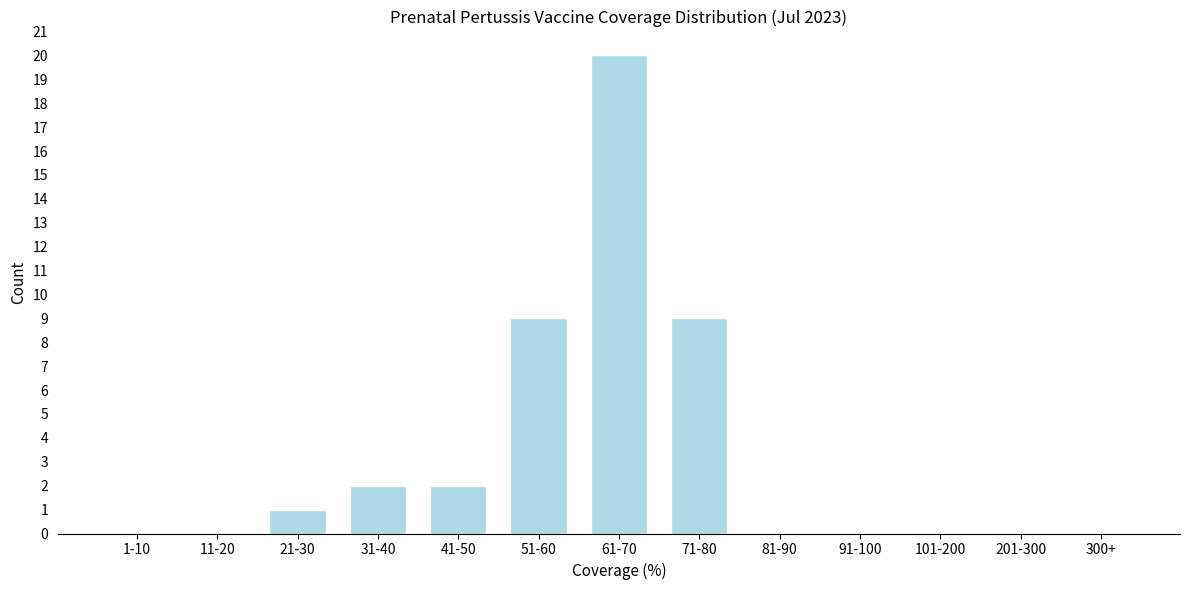

Reading left to right, list all the values displayed in this chart.

1-10=0	11-20=0	21-30=1	31-40=2	41-50=2	51-60=9	61-70=20	71-80=9	81-90=0	91-100=0	101-200=0	201-300=0	300+=0